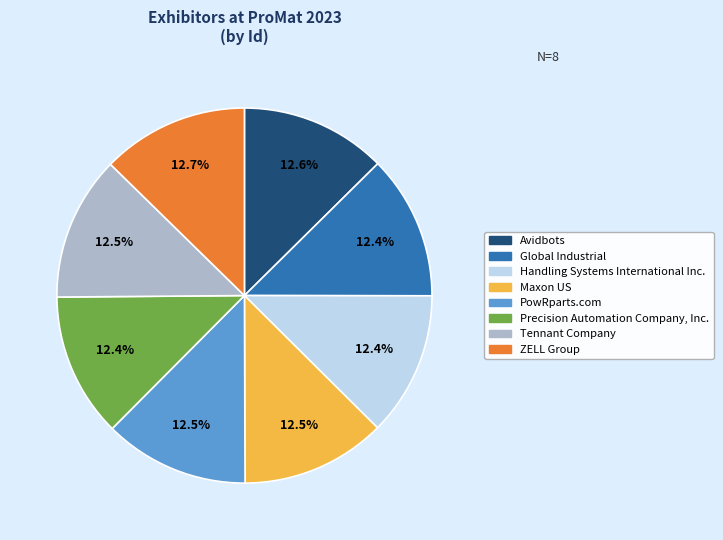

Does any single category account for the majority?

No